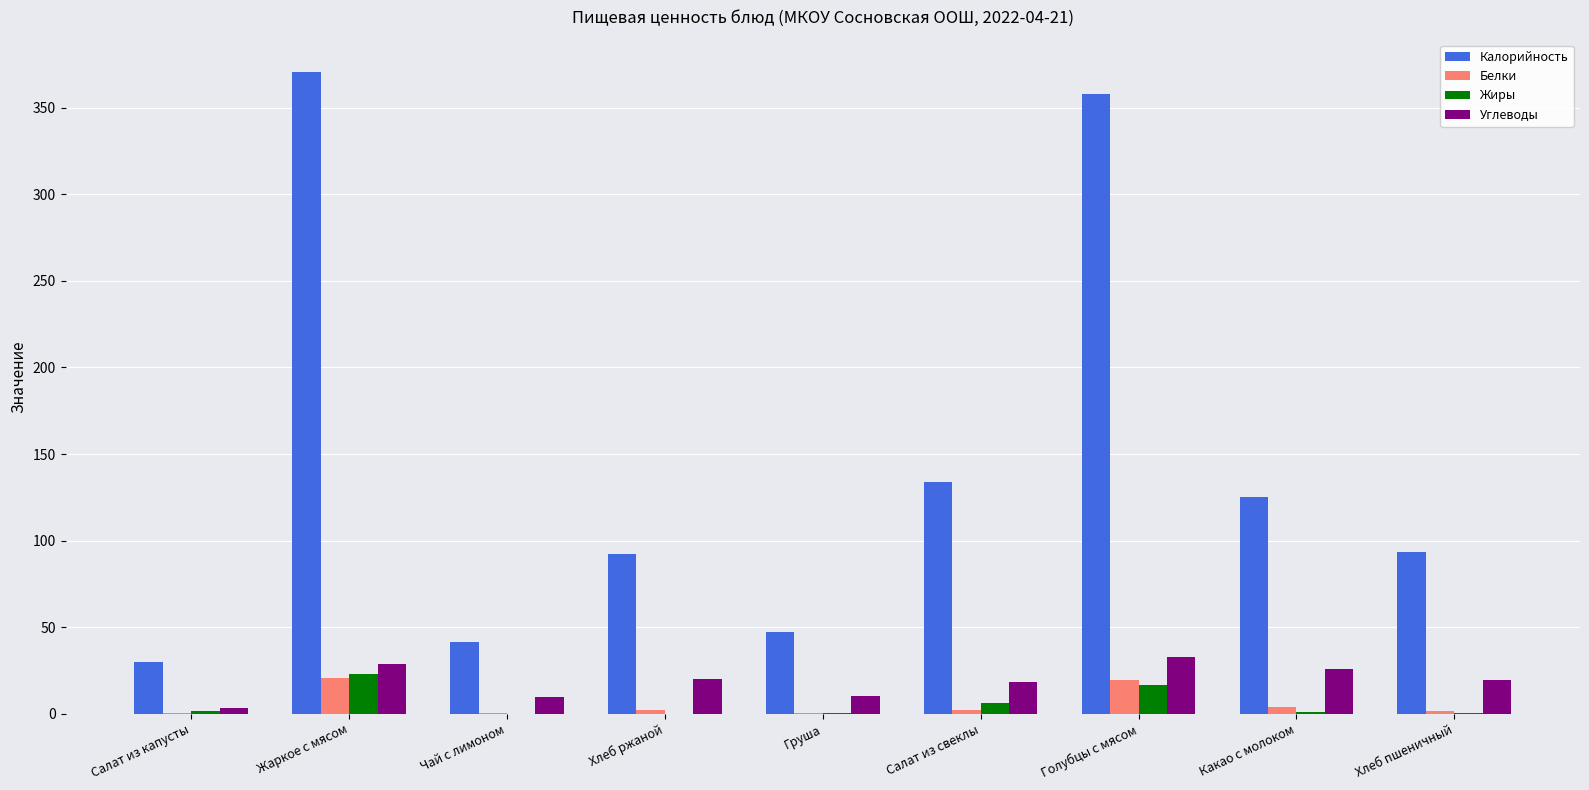

Which series changed the most between Хлеб ржаной and Какао с молоком?

Калорийность